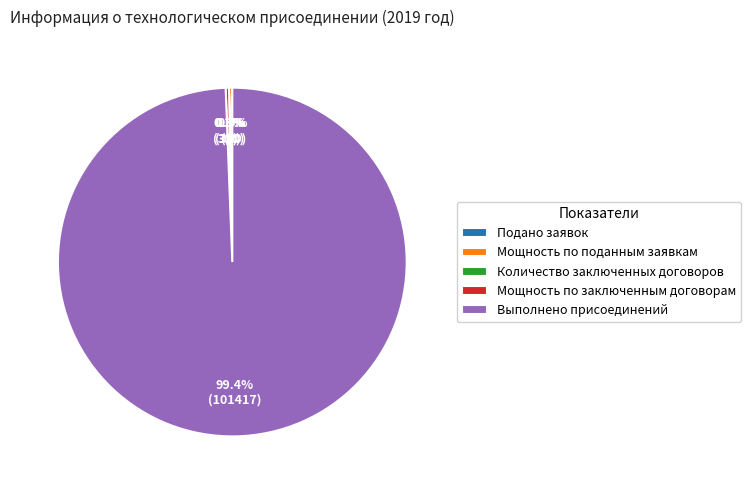

What portion of the pie excludes Мощность по заключенным договорам?

99.7%